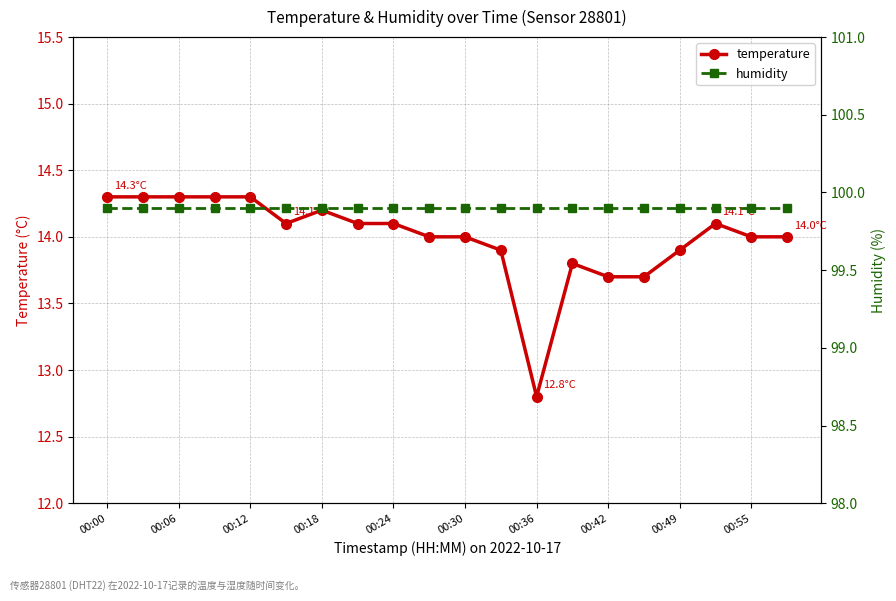

Which category has the lowest value in the humidity series?

00:00